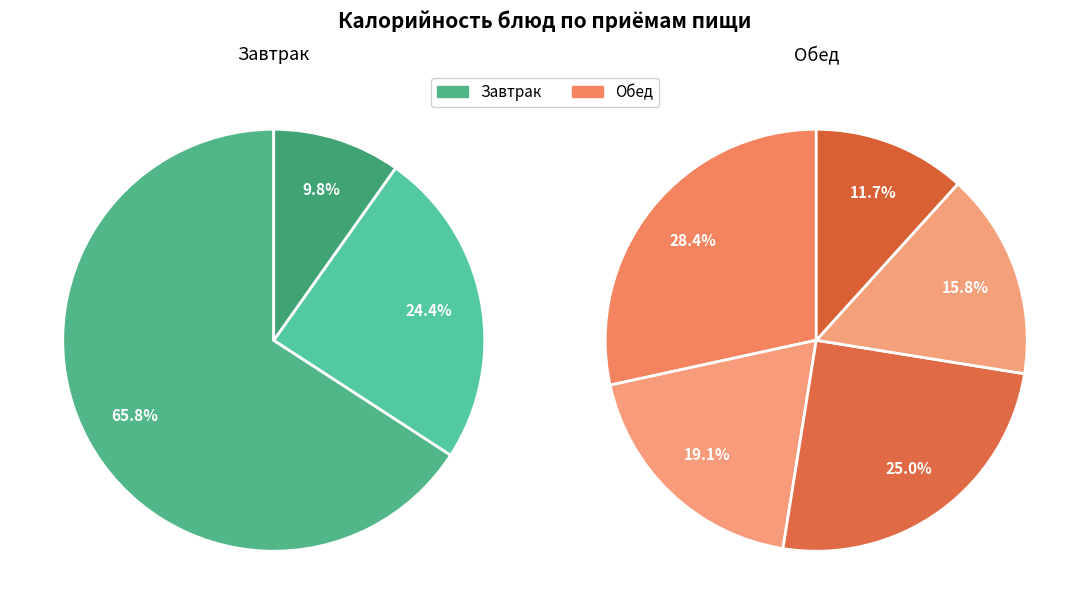

What percentage is the зраза Школьная slice, to the nearest percent?

11%